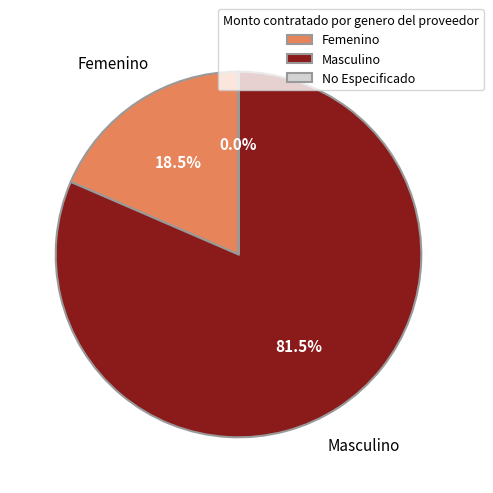

Between Femenino and Masculino, which is larger?

Masculino